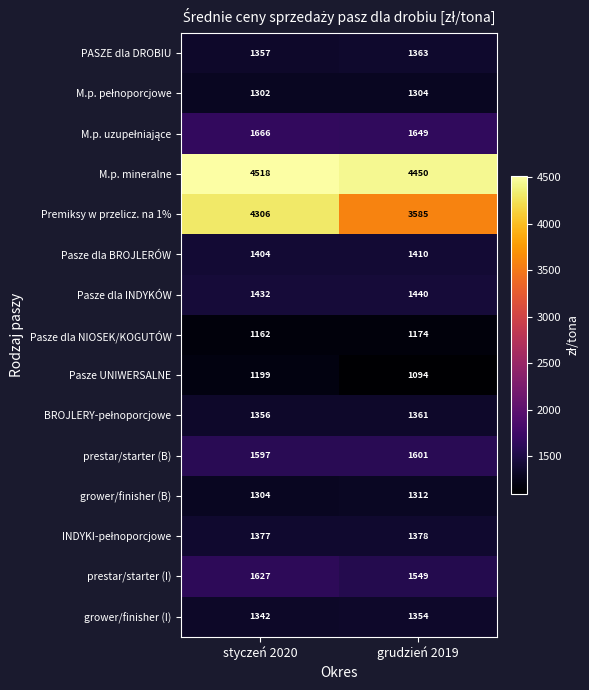

At which category is the sum across all series the highest?

styczeń 2020